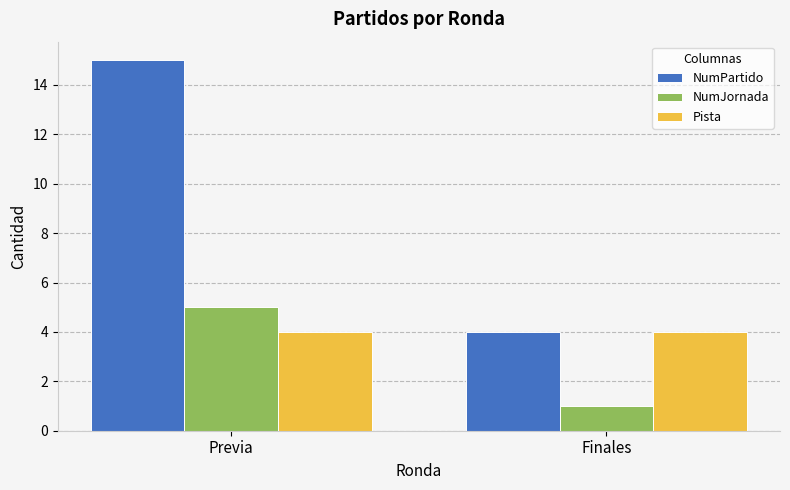

At which label is NumPartido closest to 9?

Finales